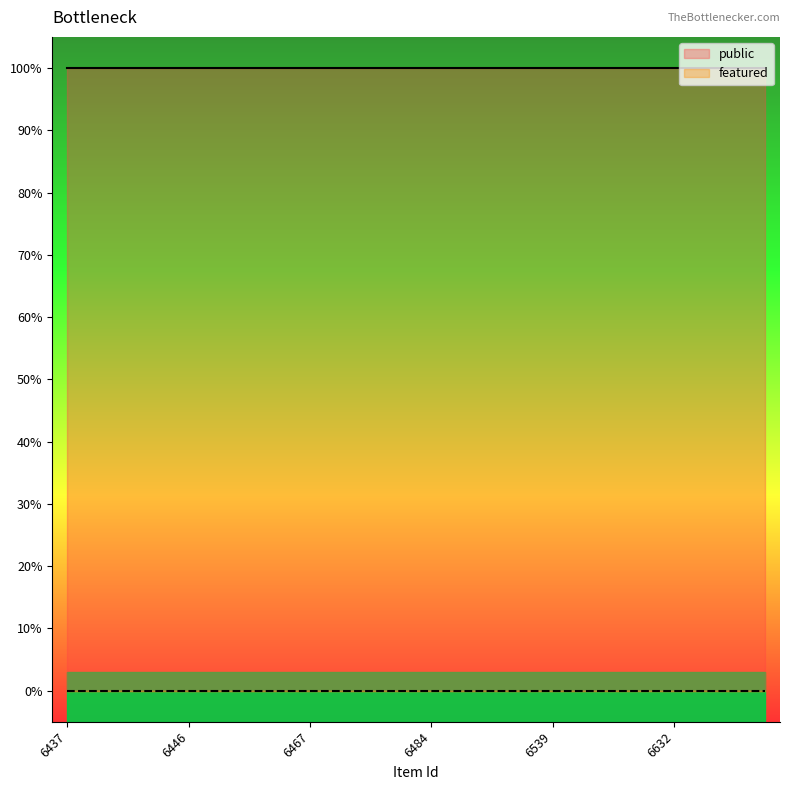

At which category is the sum across all series the highest?

6437